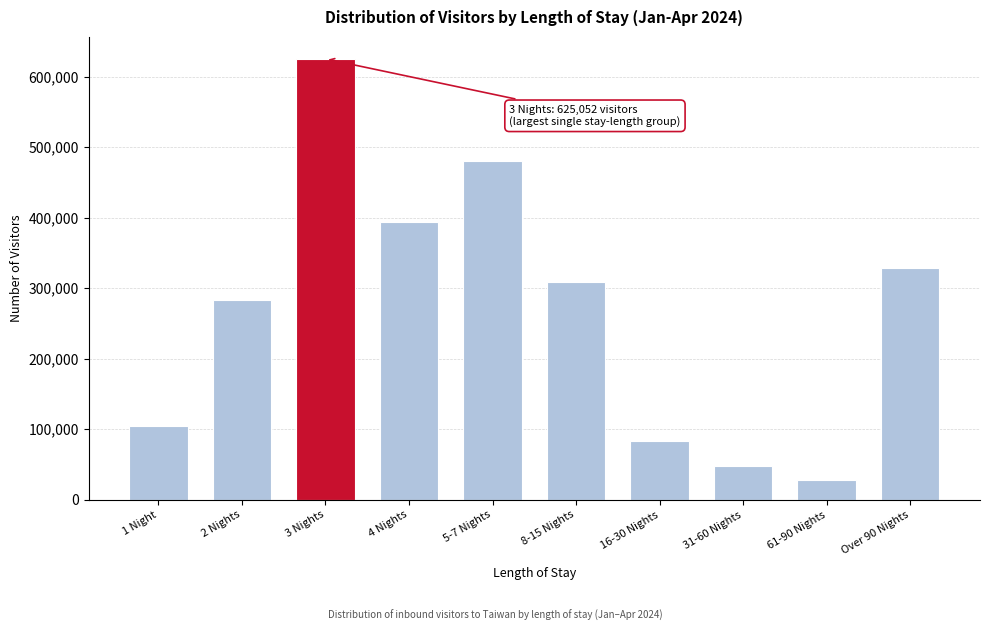

Reading left to right, transcribe all the data shown in this chart.

104509	283309	625052	393626	480388	308672	83833	47193	27908	329136